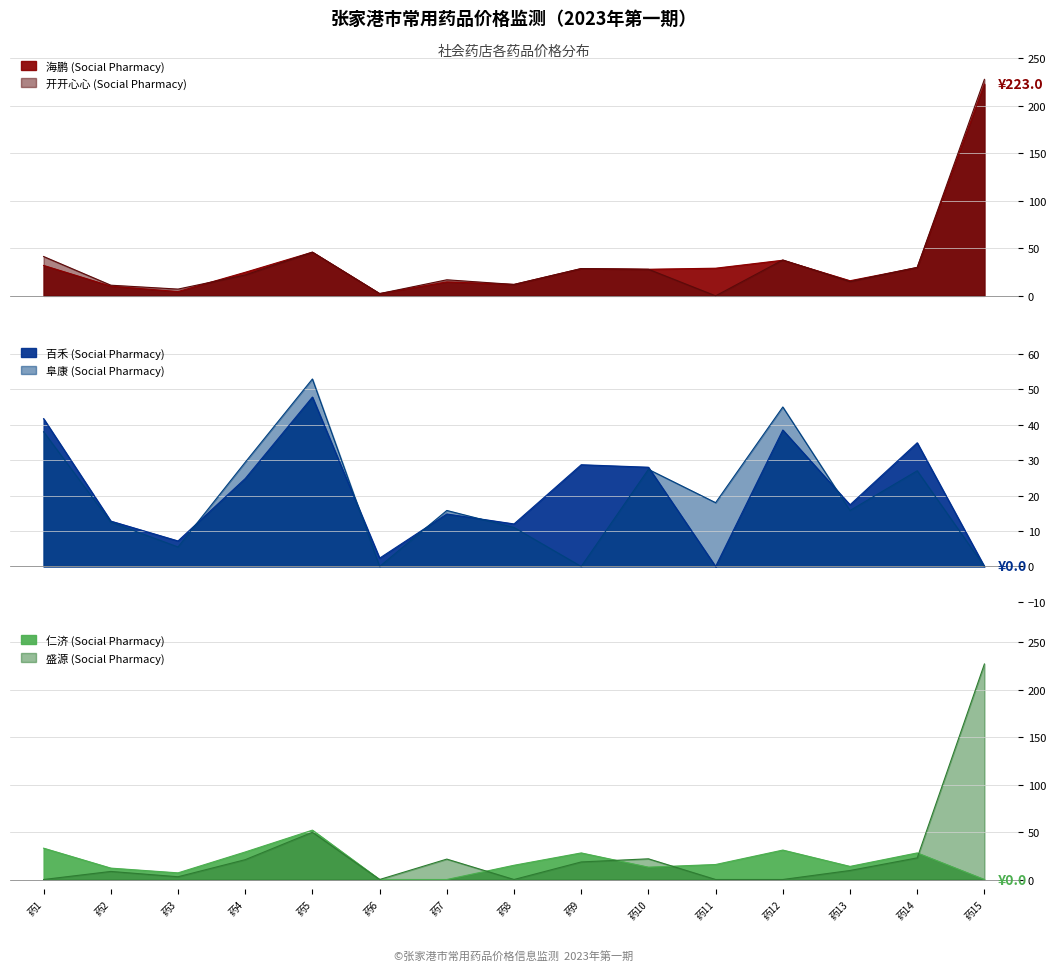

Which series changed the most between 药4 and 药11?

百禾 (Social Pharmacy)